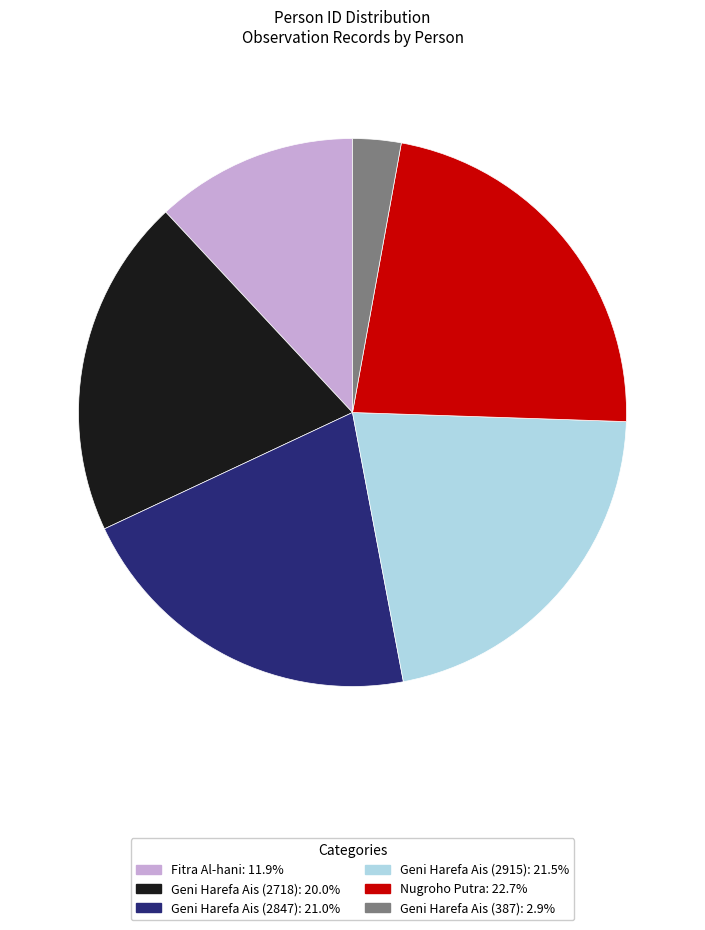

Do Fitra Al-hani and Geni Harefa Ais (2718) together represent more than half of the pie?

No